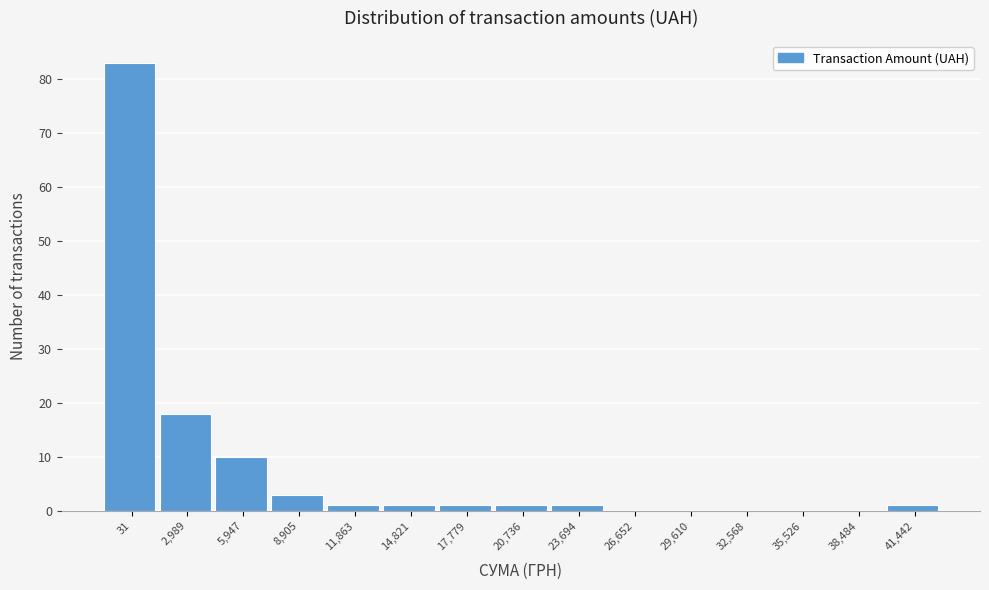

Reading left to right, transcribe all the data shown in this chart.

31=83	2,989=18	5,947=10	8,905=3	11,863=1	14,821=1	17,779=1	20,736=1	23,694=1	26,652=0	29,610=0	32,568=0	35,526=0	38,484=0	41,442=1